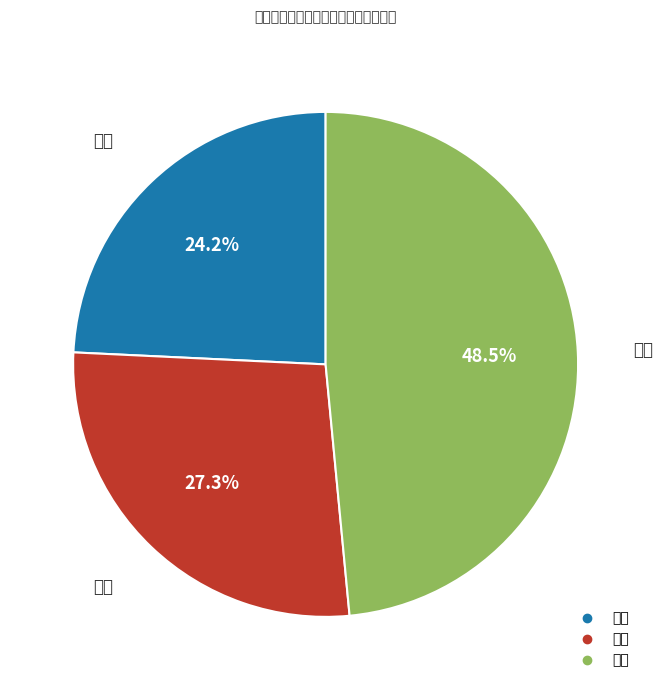

What percentage do 三等 and 一等 together represent?

72.7%